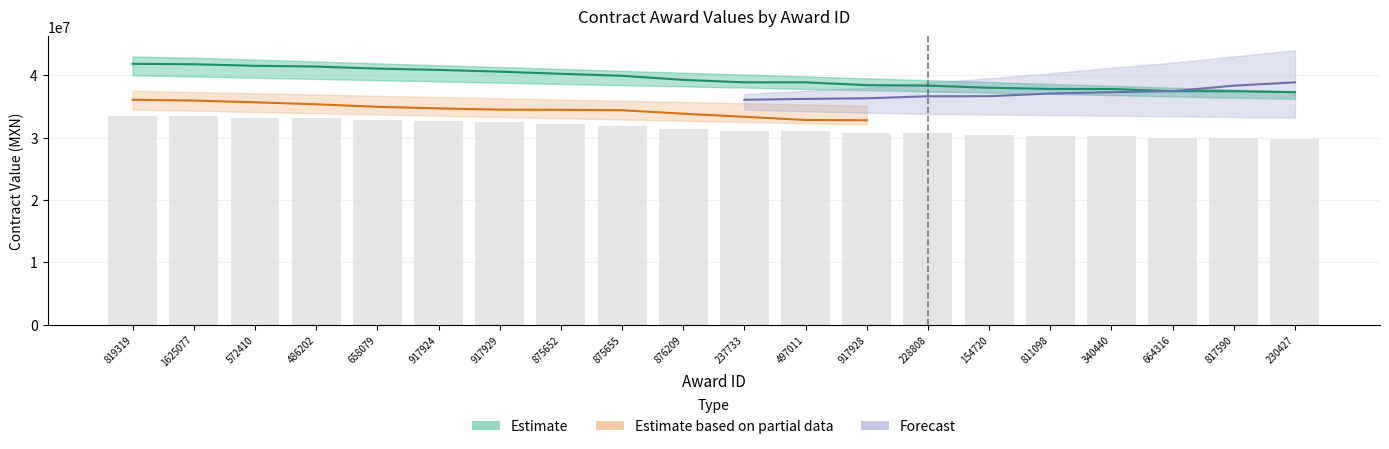

What is the sum of the Forecast values at 875652 and 237733?

36059910